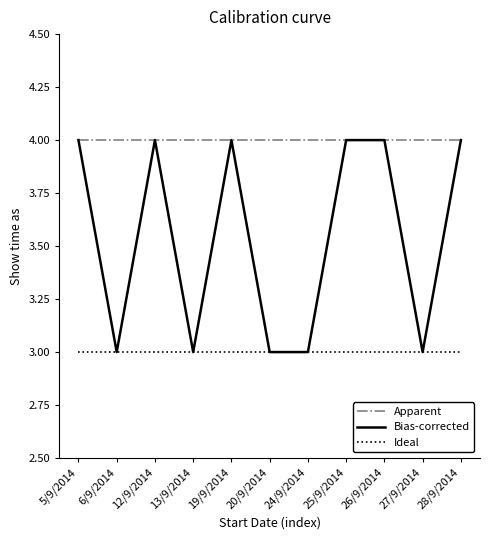

What is the total value across all series at 24/9/2014?

10